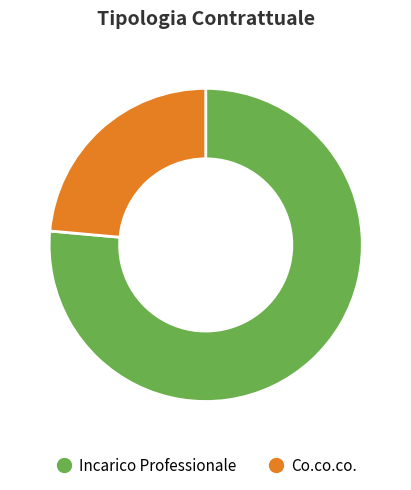

To the nearest percent, what portion does Co.co.co. represent?

24%